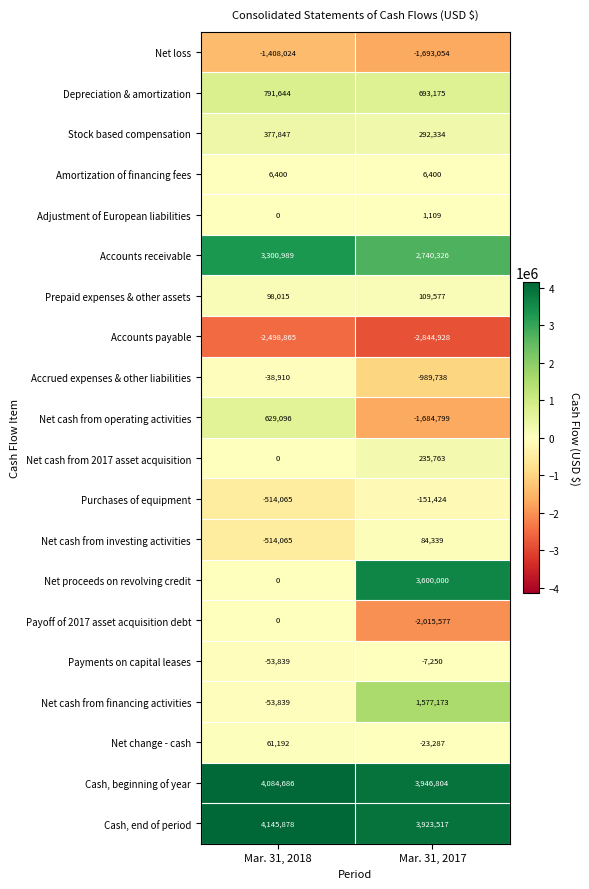

What is the maximum value shown in the chart?

4145878